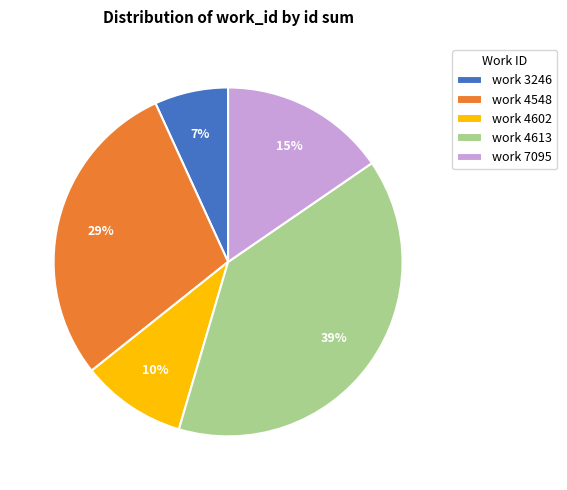

What is the smallest slice in the pie chart?

work 3246